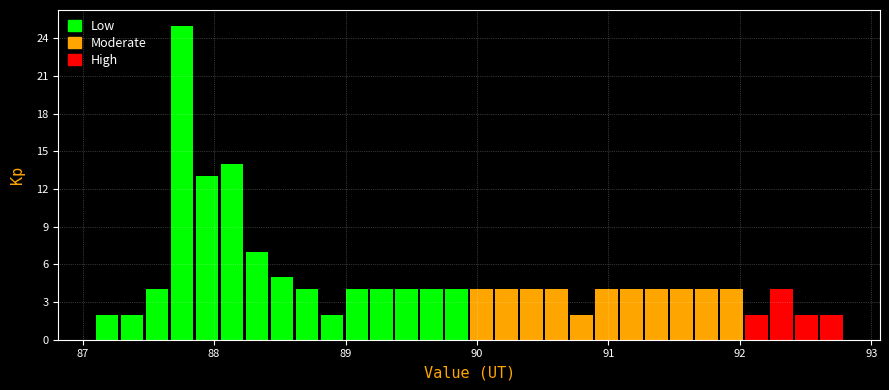

Around what value on the x-axis is the tallest bar? Give the approximate position of its centre, as read against the axis.

87.8